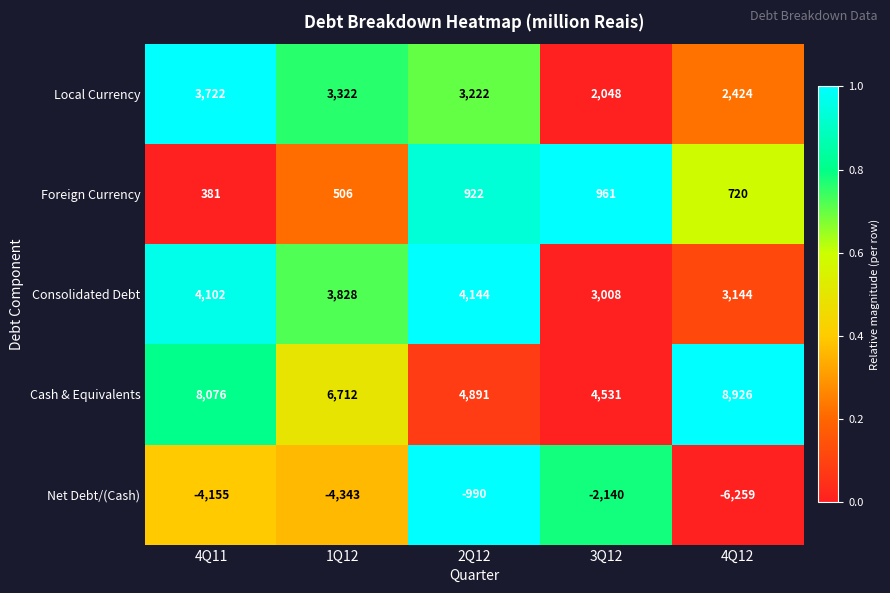

The value of Cash & Equivalents at 2Q12 is 2852. True or false?

False